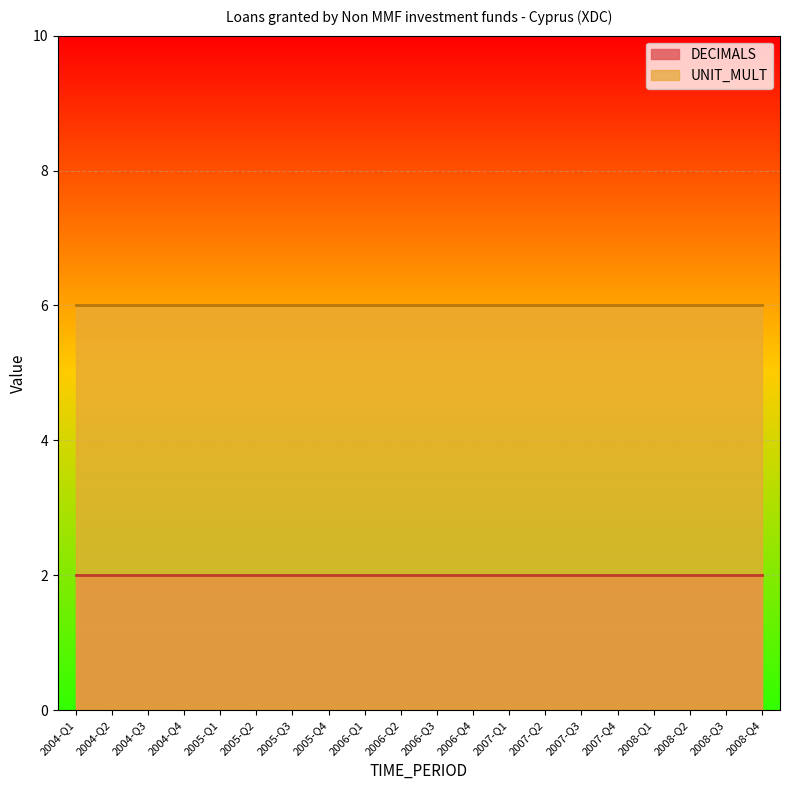

Which series has the largest total across all categories?

UNIT_MULT